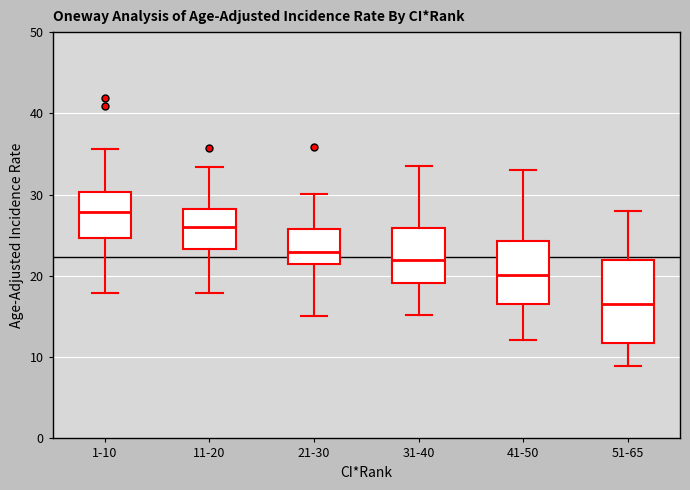

Where does the lower whisker of the box for 51-65 end on the y-axis? The values are not printed on the chart, so give them approximately, as read against the axis.

9